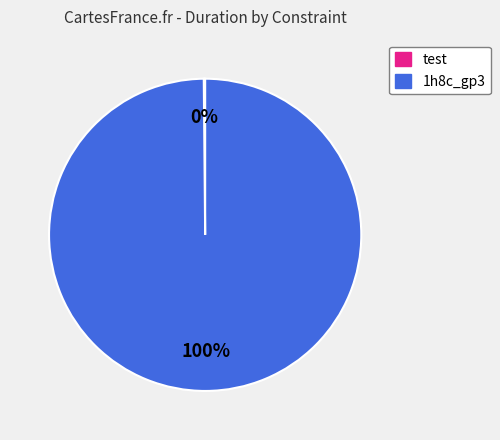

To the nearest percent, what is the difference between the largest and smallest slice percentages?

100%